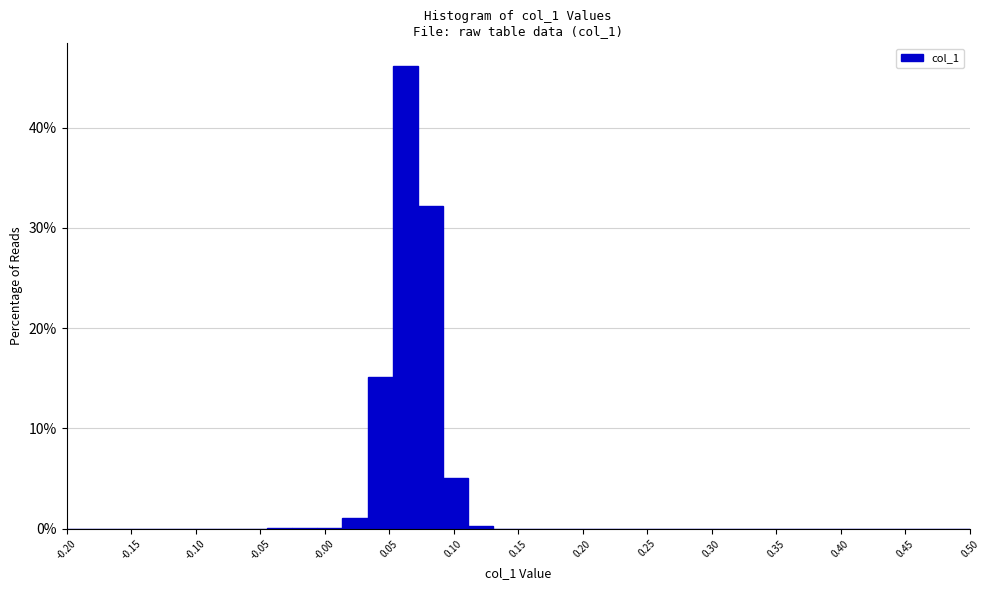

Around what value on the x-axis is the tallest bar? Give the approximate position of its centre, as read against the axis.

0.065